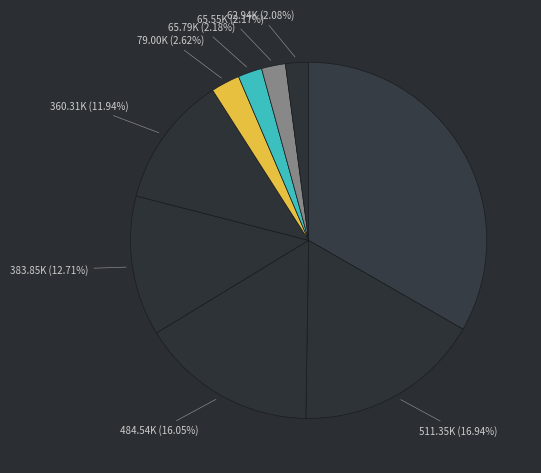

Which slice is the largest?

1005560